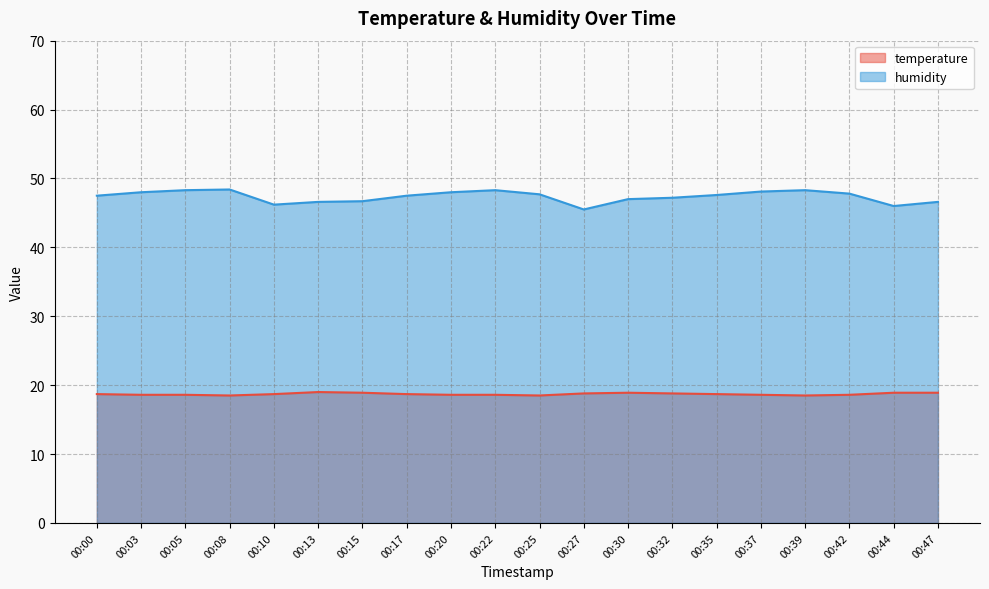

What is the value of the humidity point at the 20th from the left?

46.6